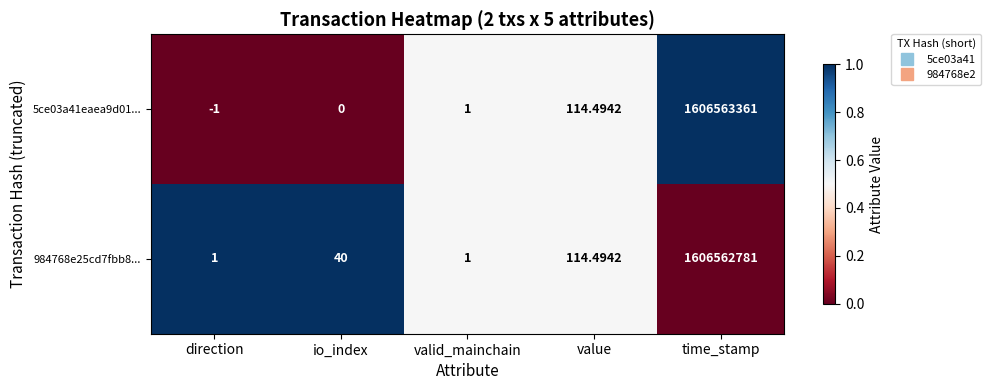

Which series has the largest range (max minus min)?

5ce03a41eaea9d01...